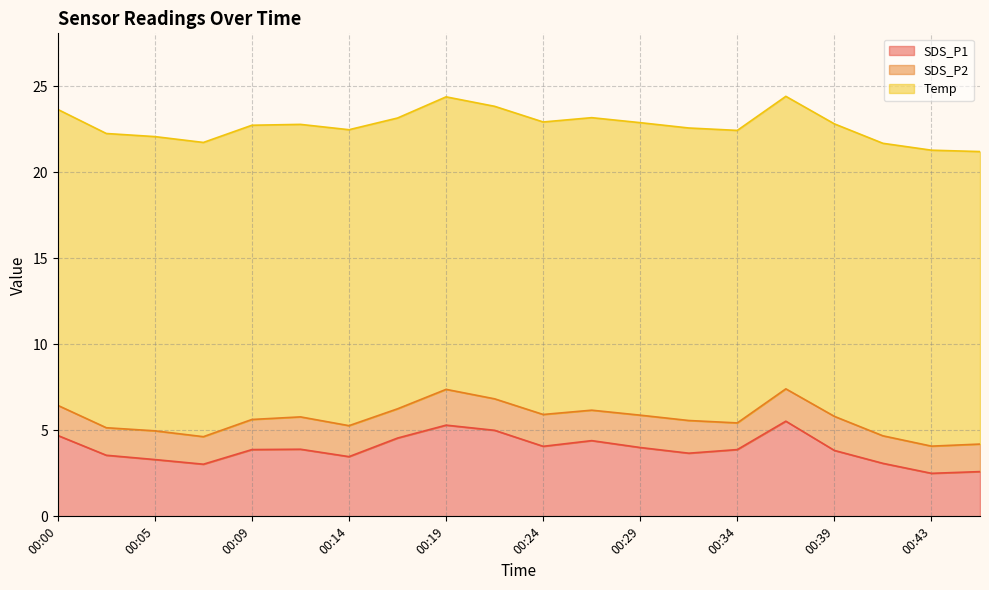

What is the sum of all SDS_P2 values?

35.2